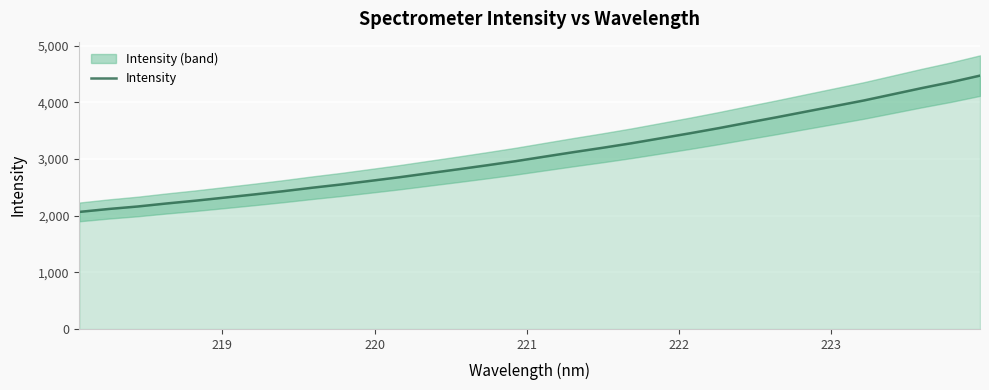

What is the difference between the maximum and minimum values?

2404.7